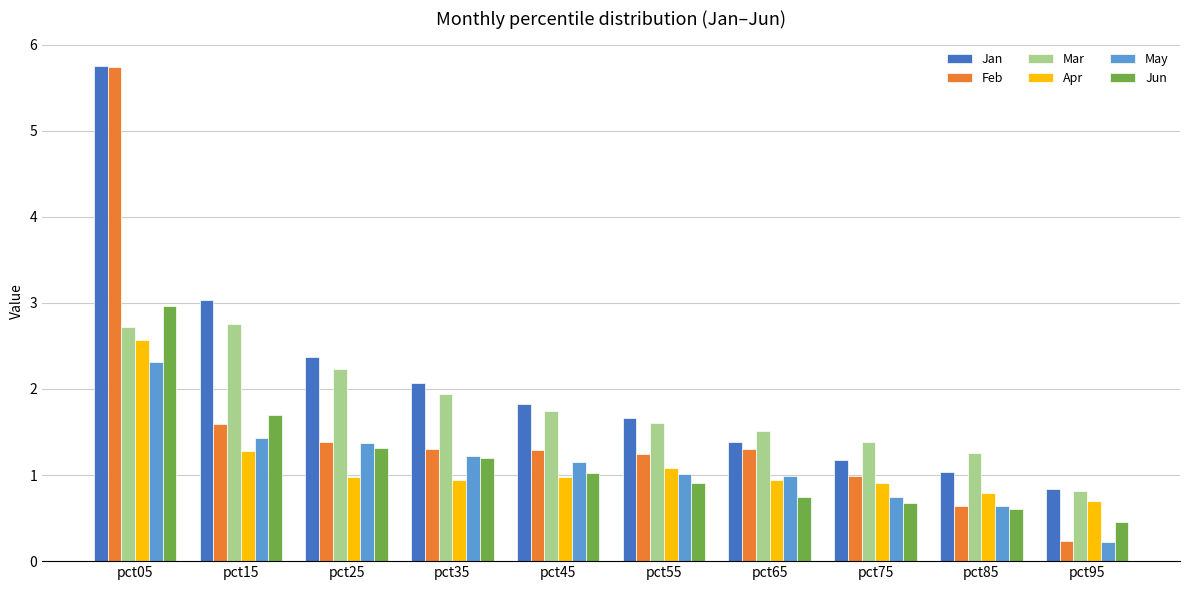

At which label does Jan reach its minimum?

pct95